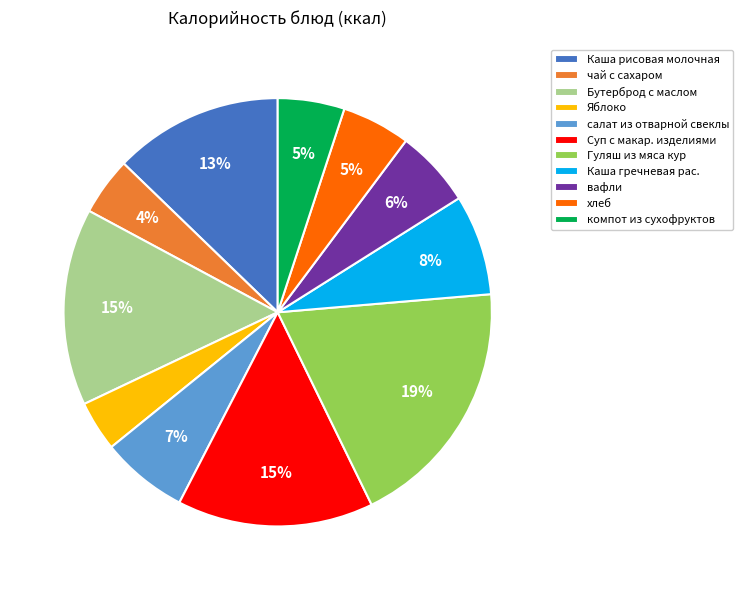

To the nearest percent, what is the average slice percentage?

9%